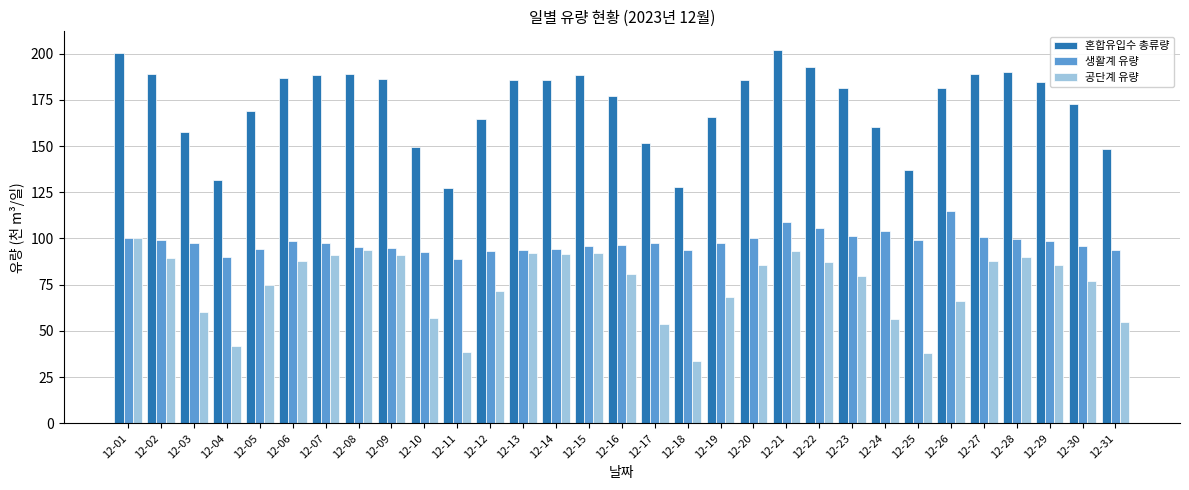

What is the maximum value shown in the chart?

202.0